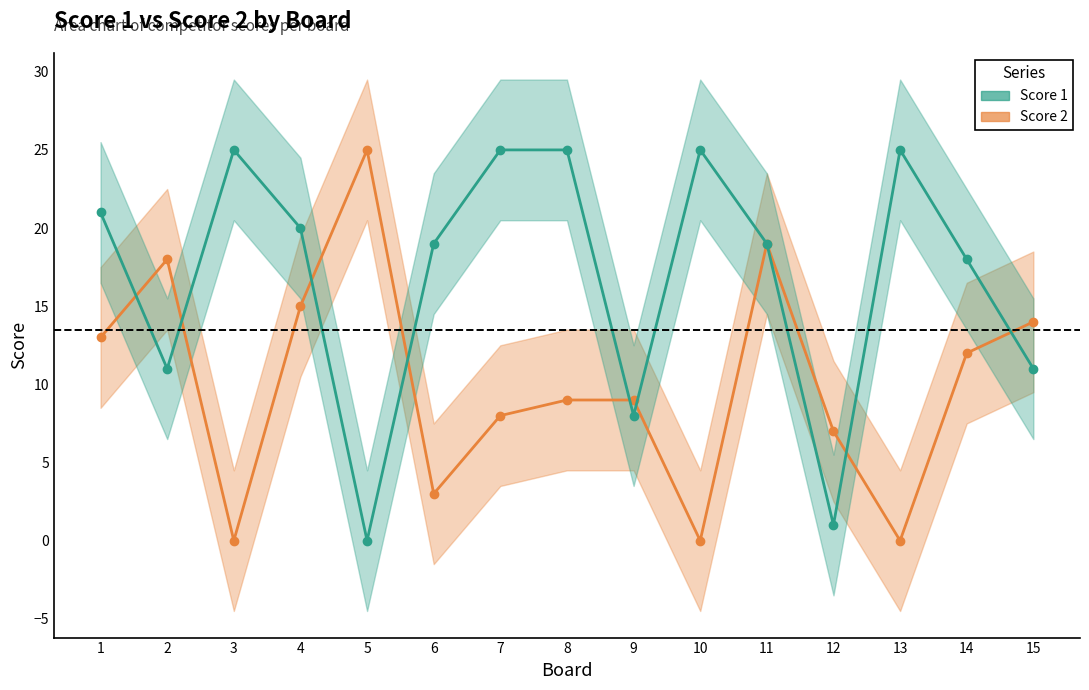

At which category does the chart reach its peak across all series?

5